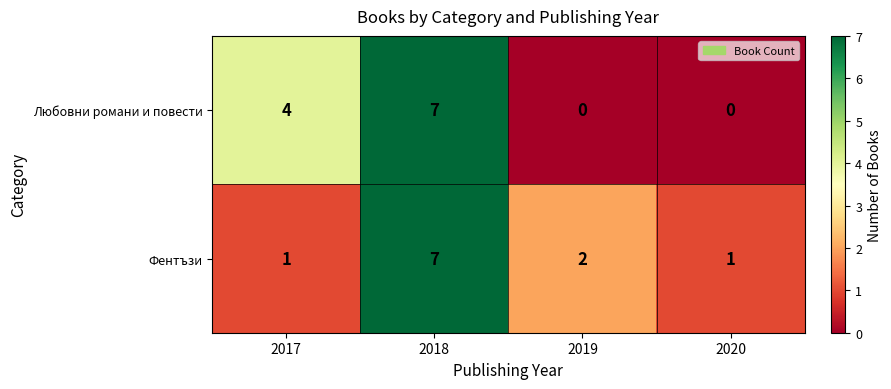

Which series has the widest spread of values?

Любовни романи и повести